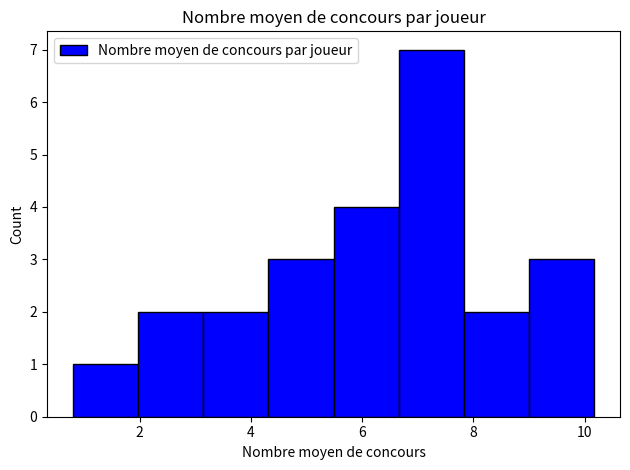

Which range on the x-axis has the tallest bar?

6.6 to 7.8